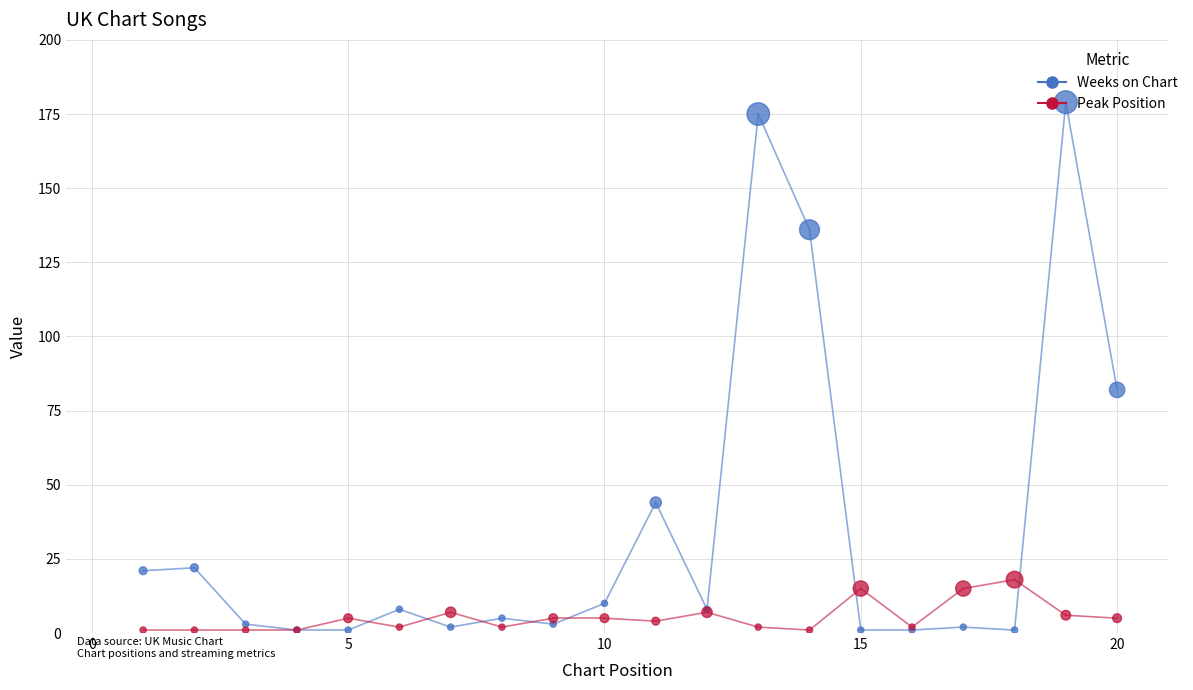

What are all the series names shown in the legend?

Weeks on Chart, Peak Position